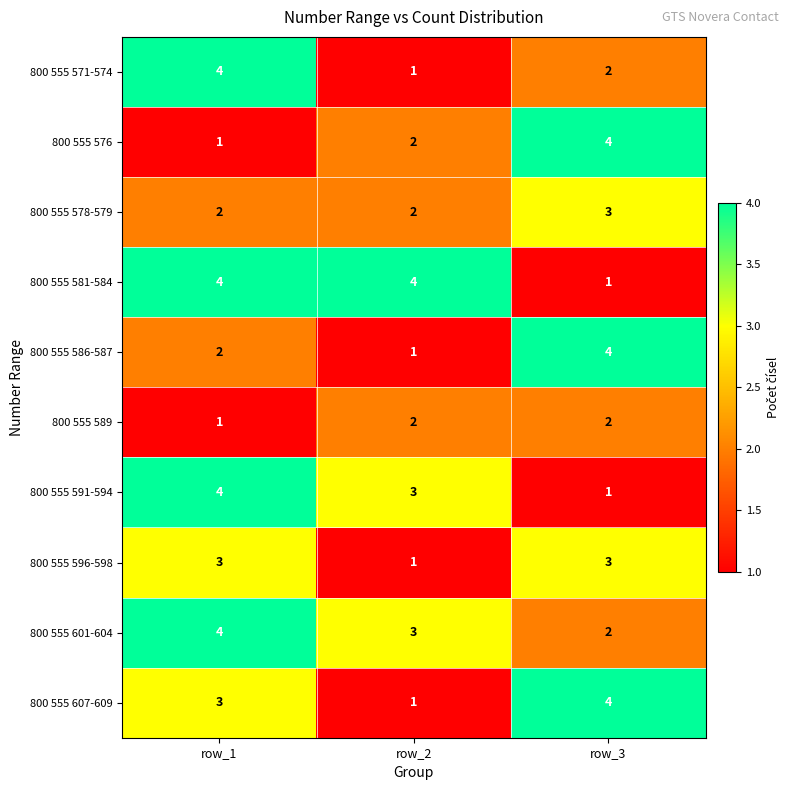

Count the 800 555 581-584 values in the range 1 to 4.

3